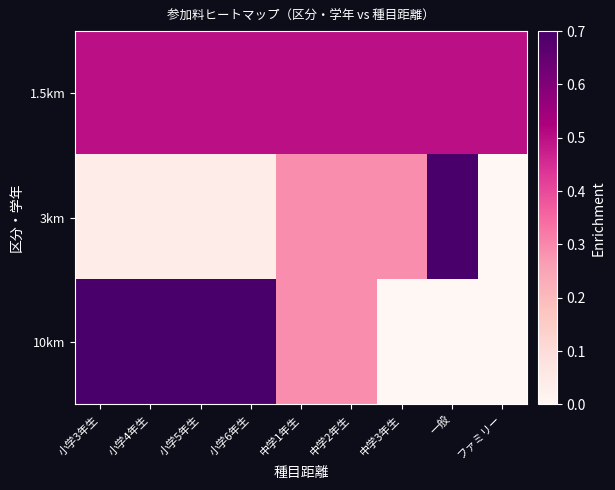

Which series changed the most between 小学5年生 and 中学3年生?

10km